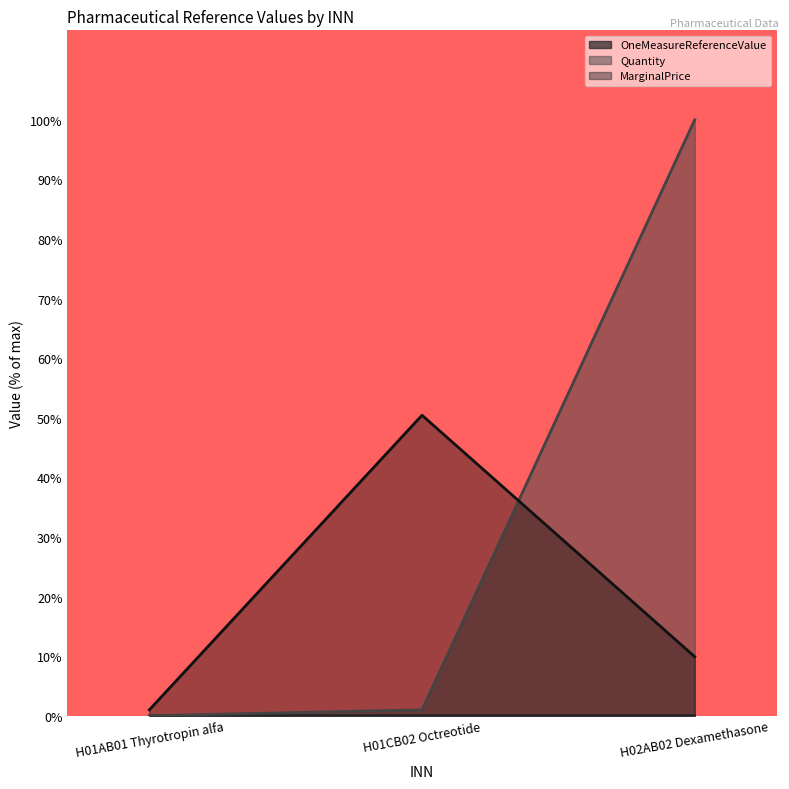

List the series in order of their peak value, lowest first.

OneMeasureReferenceValue, MarginalPrice, Quantity